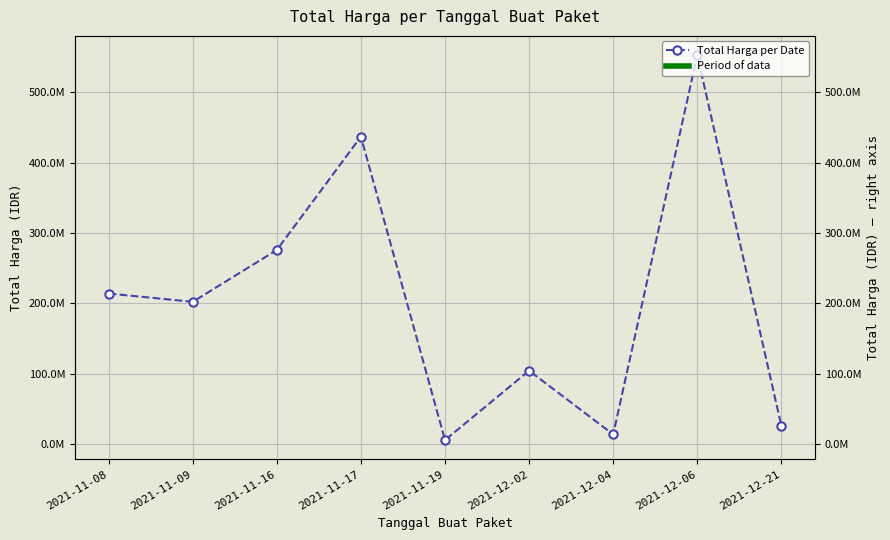

How many interior local peaks (higher than both neighbors) does the data have?

3